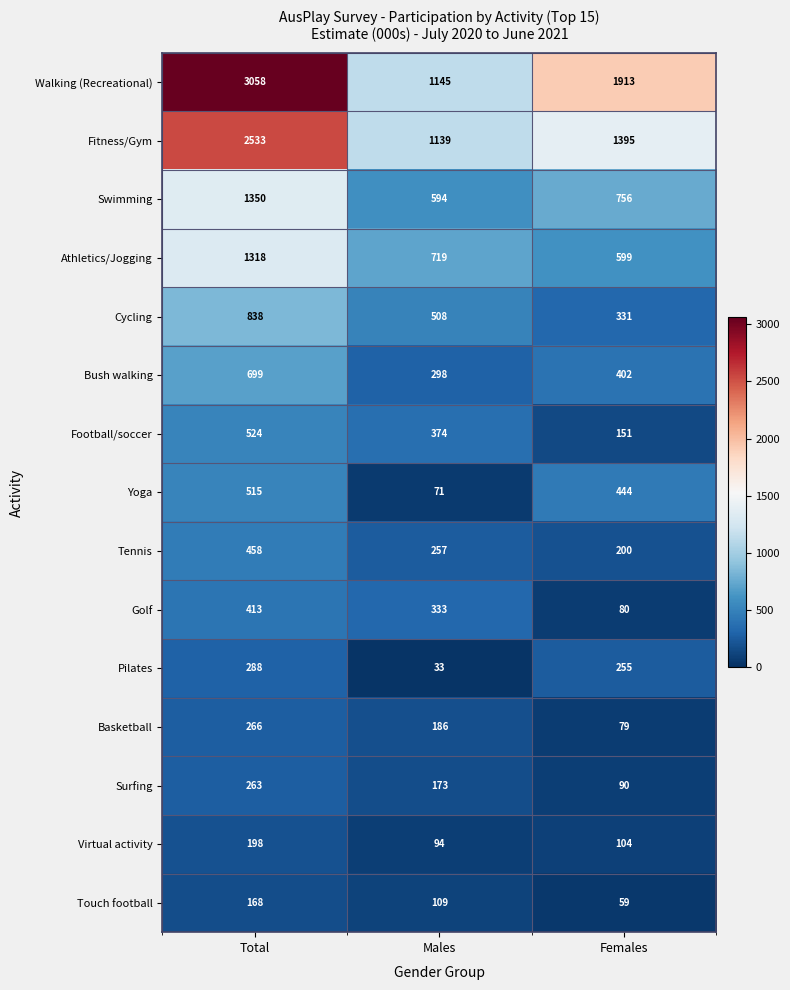

The Basketball series shows 417 at Total. True or false?

False